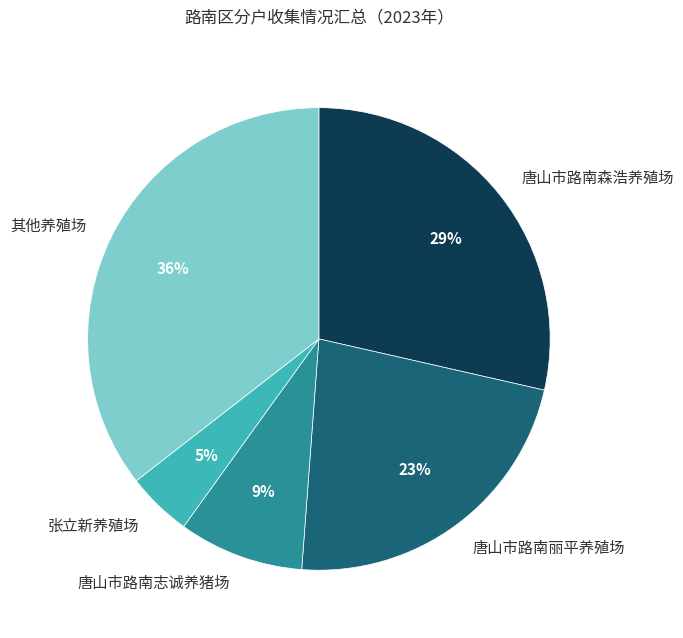

Which has a higher value, 其他养殖场 or 唐山市路南丽平养殖场?

其他养殖场